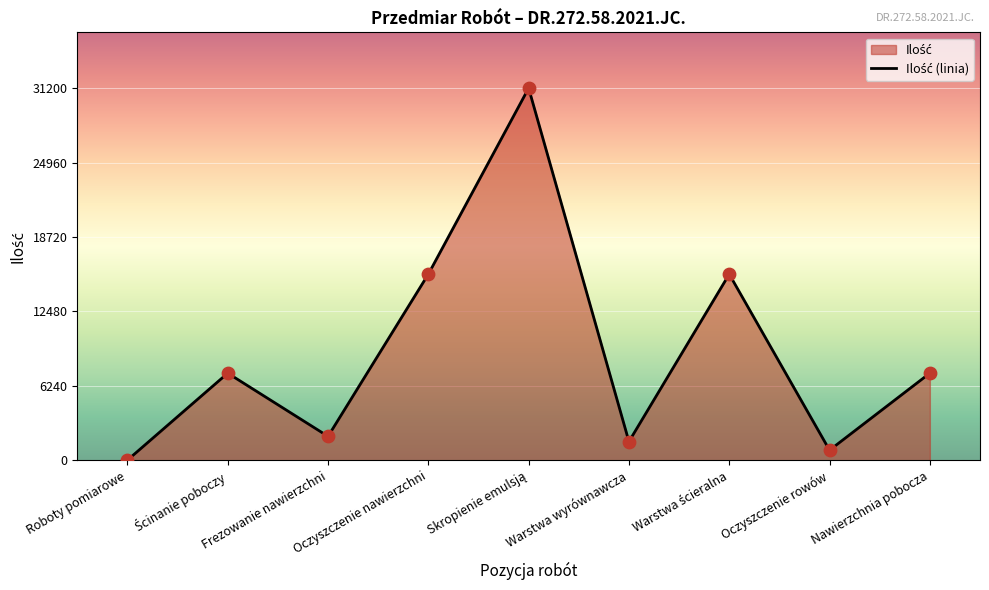

What is the change in value from Oczyszczenie nawierzchni to Nawierzchnia pobocza?

-8300.0